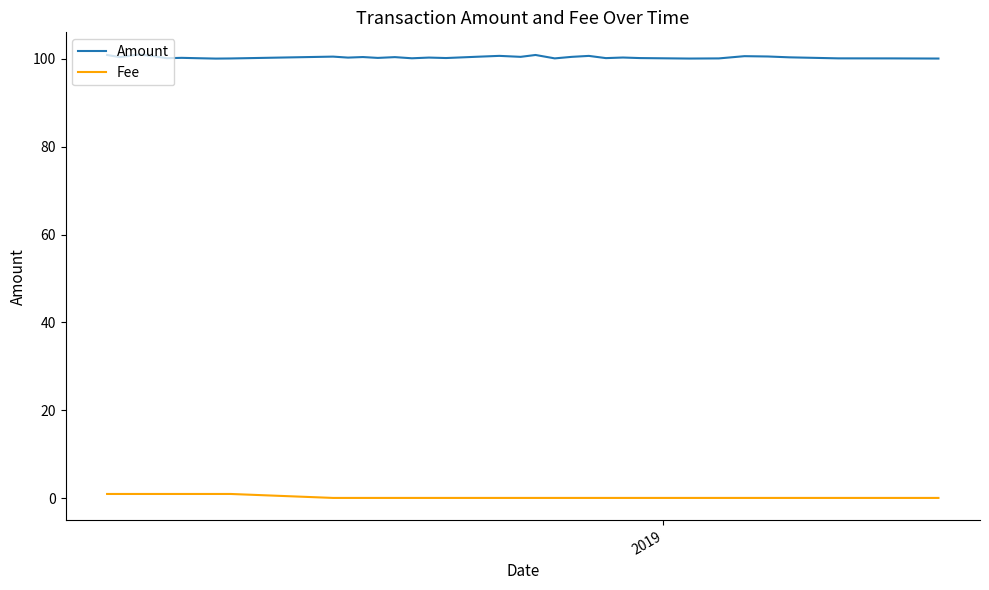

True or false: Amount and Fee cross at least once.

False